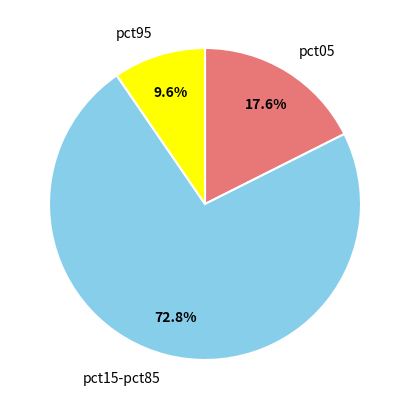

Between pct15-pct85 and pct95, which is larger?

pct15-pct85